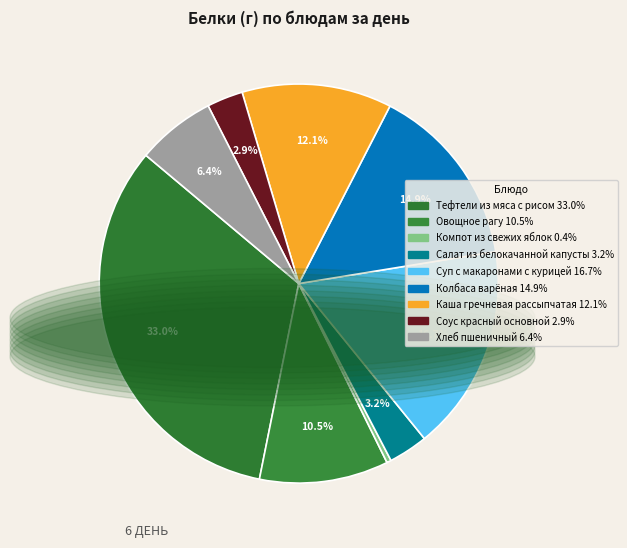

How many slices are in this pie chart?

9